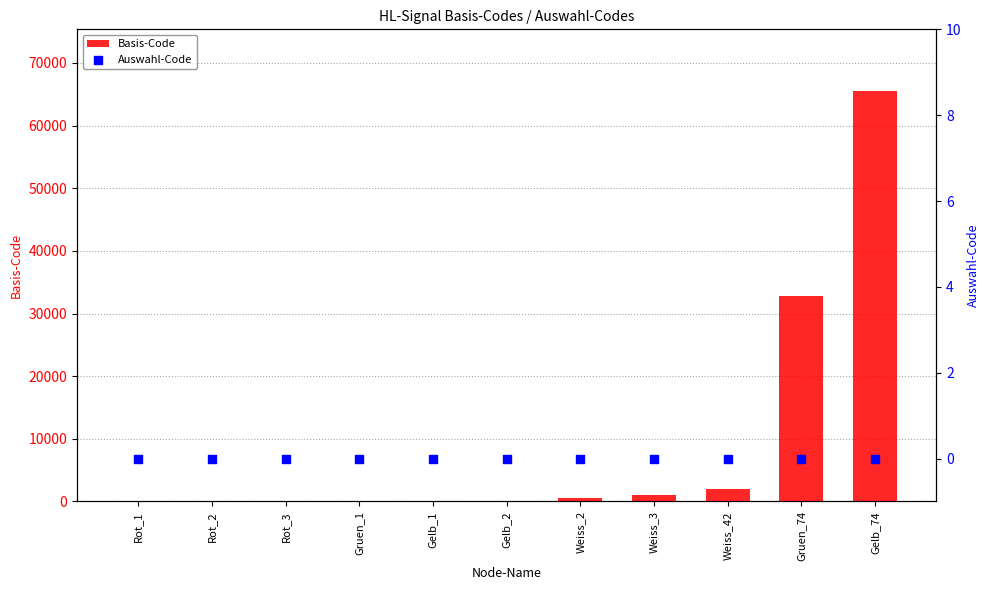

Which series reaches the minimum Y coordinate?

Auswahl-Code